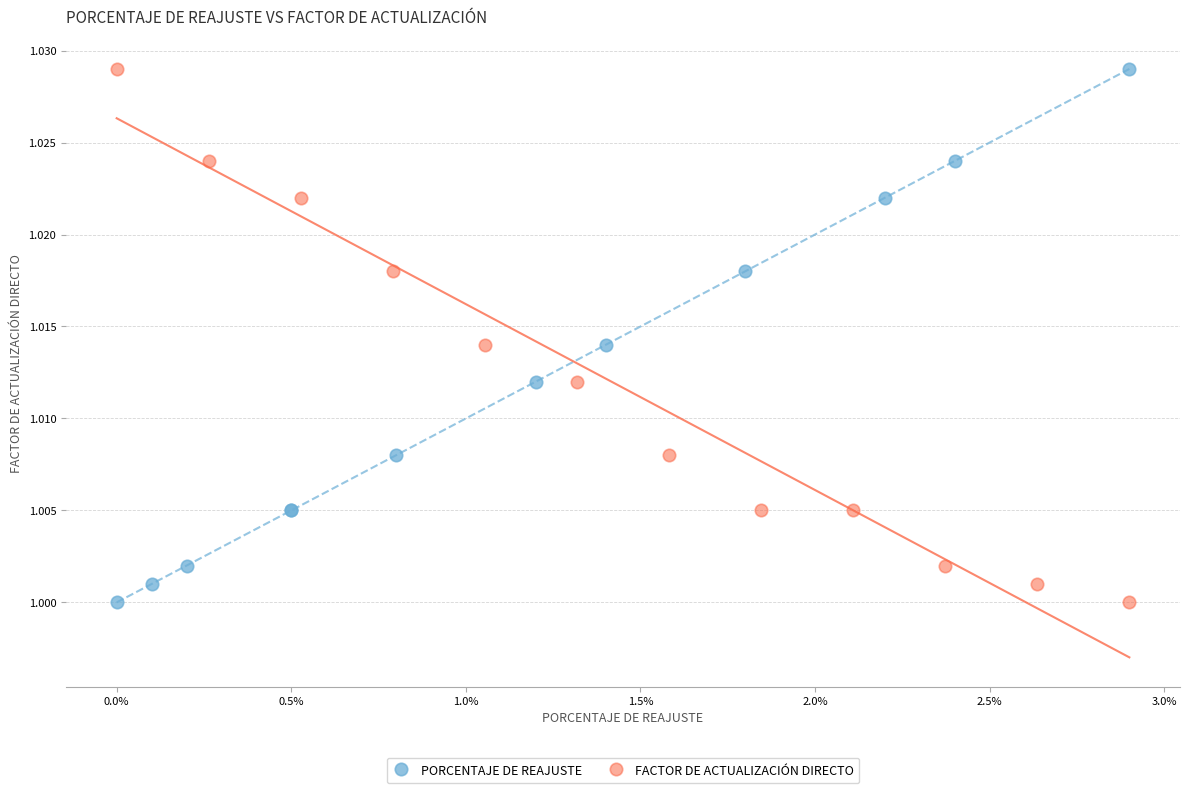

What are all the series names shown in the legend?

PORCENTAJE DE REAJUSTE, FACTOR DE ACTUALIZACIÓN DIRECTO